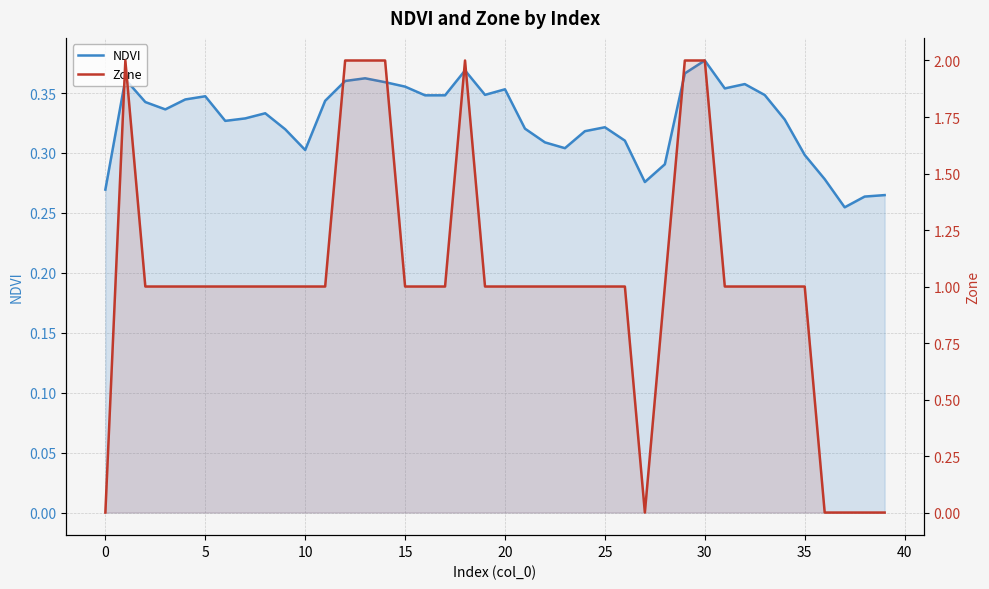

Read the NDVI value at 22.

0.3